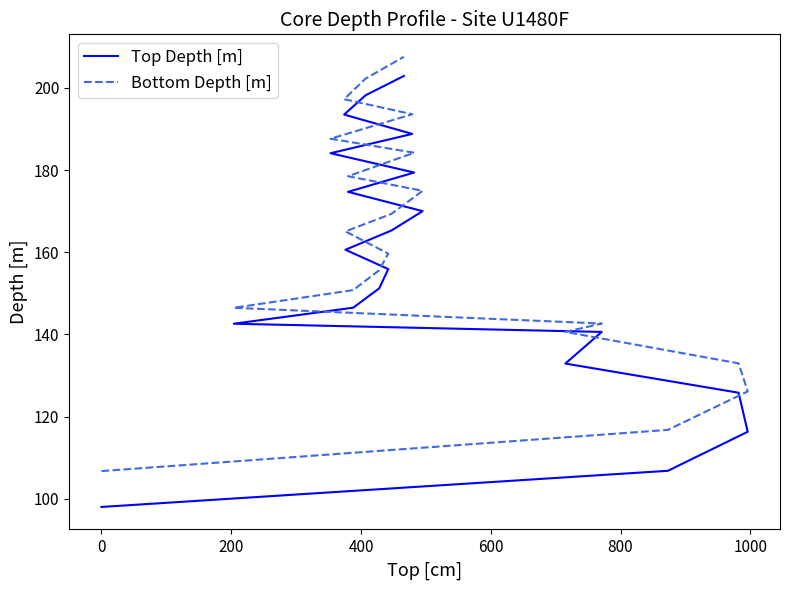

What is the value of the Top Depth [m] point at the 17th from the left?

188.8